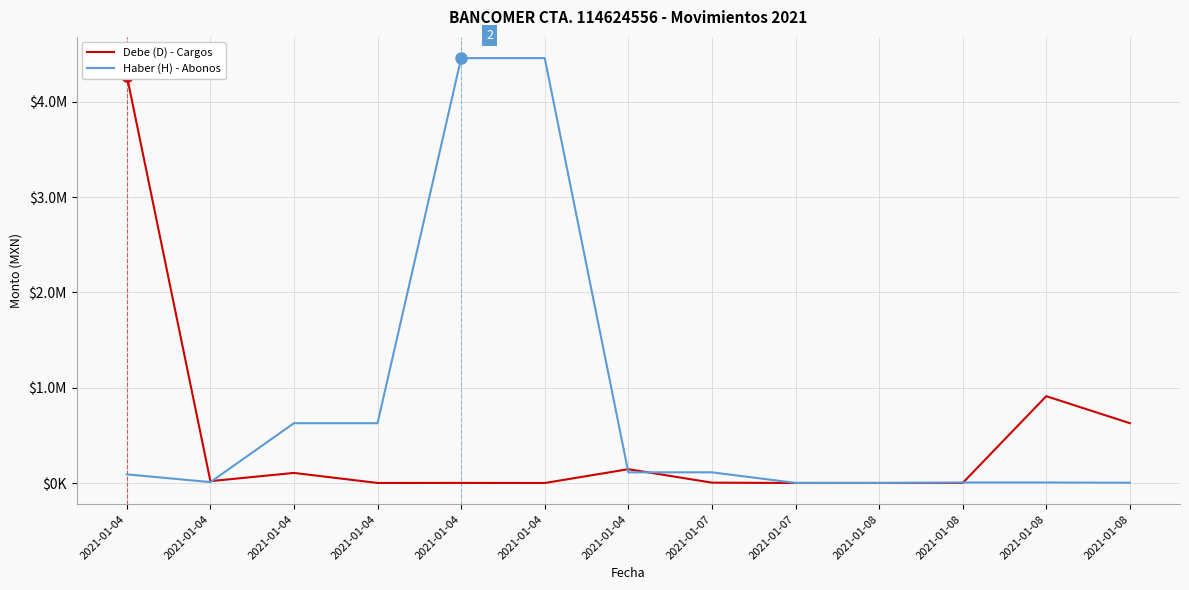

Reading right to left, extract all data points from this chart.

Debe (D) - Cargos: 2021-01-08=627704.0	2021-01-08=911025.6	2021-01-08=149.8	2021-01-08=299.6	2021-01-07=64.2	2021-01-07=3884.1	2021-01-04=144995.7	2021-01-04=8.5	2021-01-04=1205.5	2021-01-04=527.1	2021-01-04=105866.0	2021-01-04=19583.7	2021-01-04=4273709.0
Haber (H) - Abonos: 2021-01-08=3168.8	2021-01-08=5497.4	2021-01-08=5497.4	2021-01-08=1178.0	2021-01-07=1178.0	2021-01-07=112264.3	2021-01-04=112264.3	2021-01-04=4457518.0	2021-01-04=4457518.0	2021-01-04=627704.0	2021-01-04=627704.0	2021-01-04=9339.9	2021-01-04=90842.9